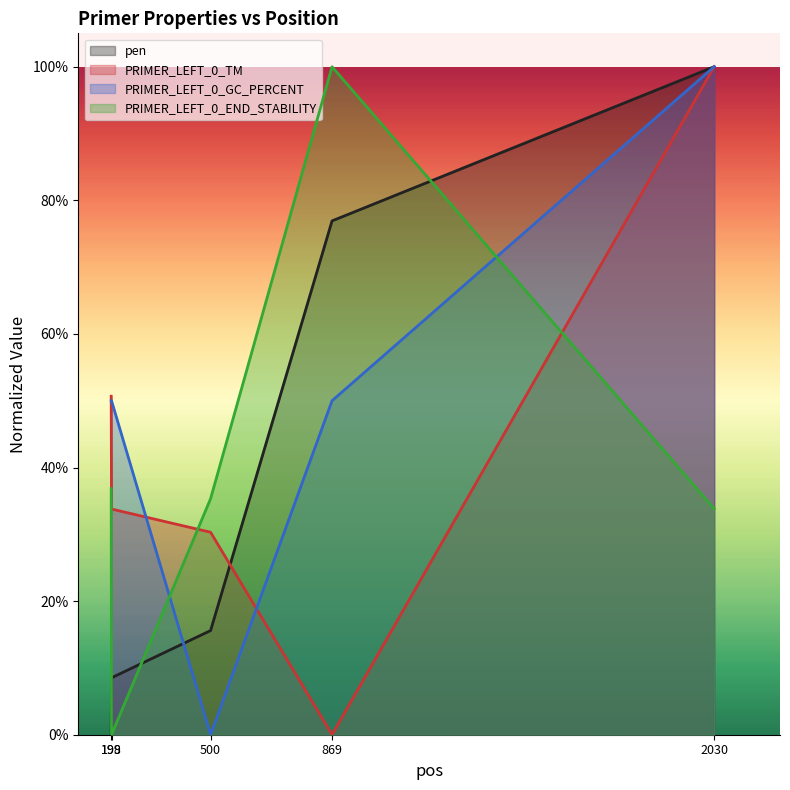

True or false: PRIMER_LEFT_0_END_STABILITY has a value of -0.4 at 199.

False